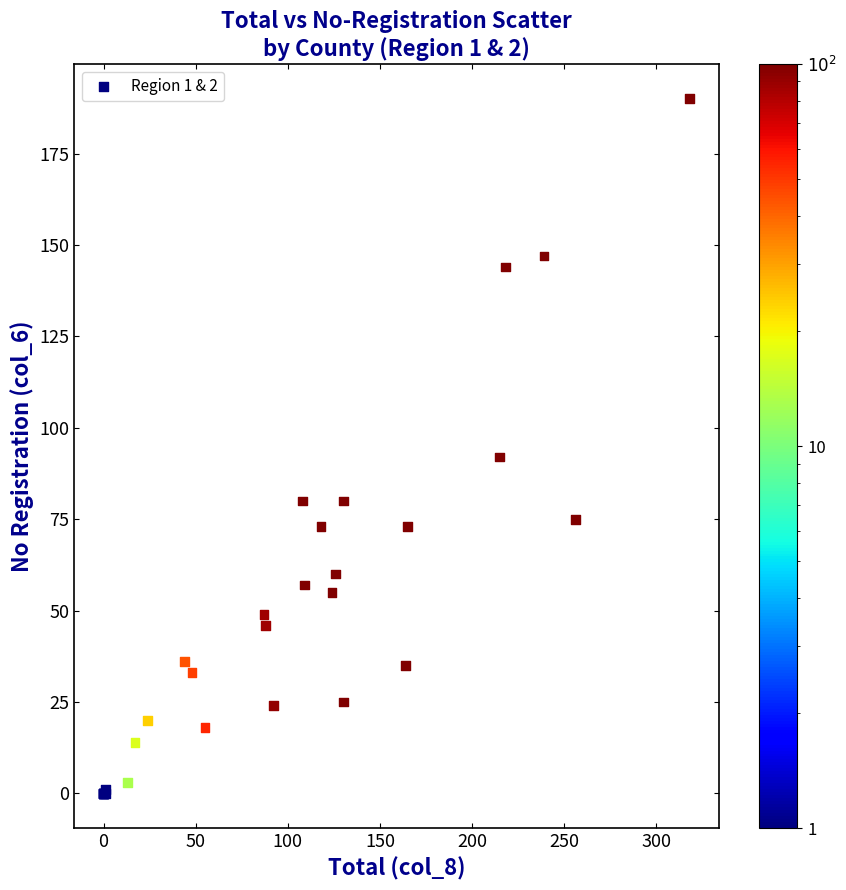

What Y value in the scatter plot is closest to 95?

92